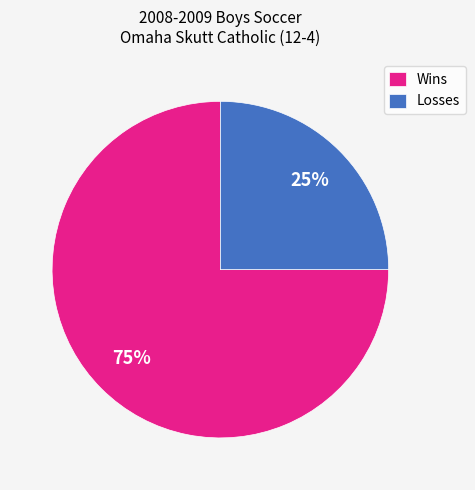

Is there a majority slice in this chart?

Yes